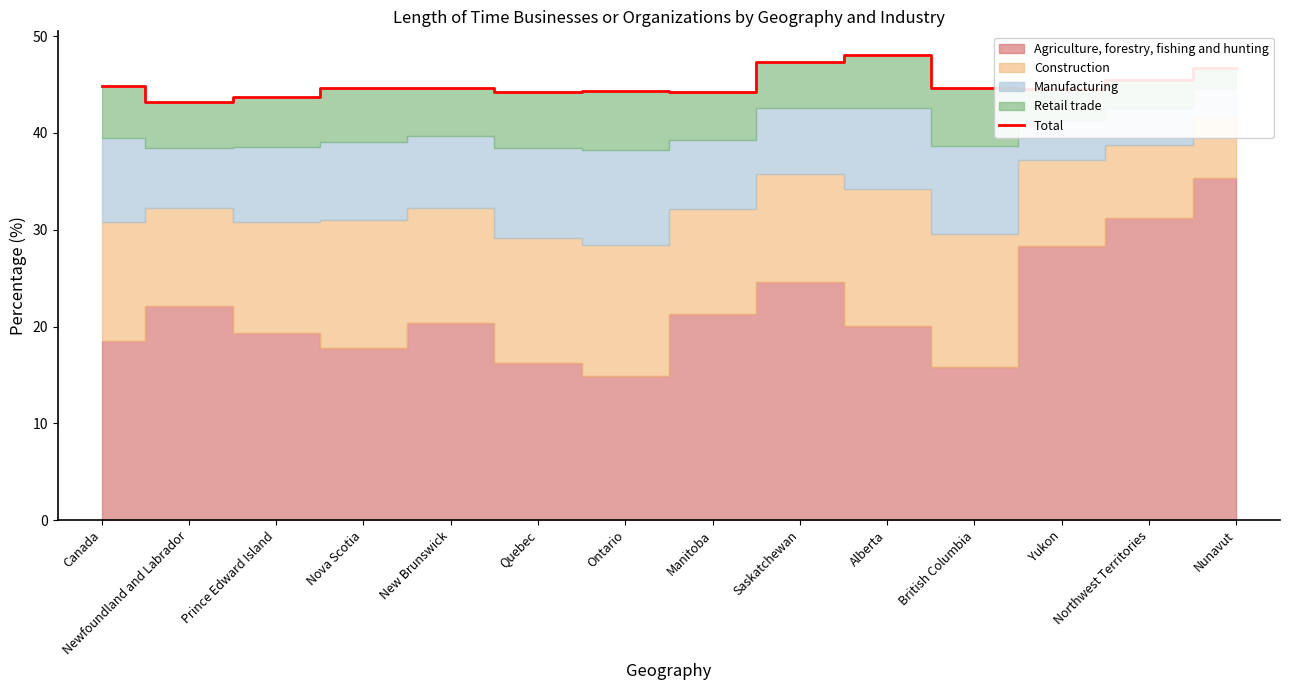

What is the minimum value for Total?

43.2